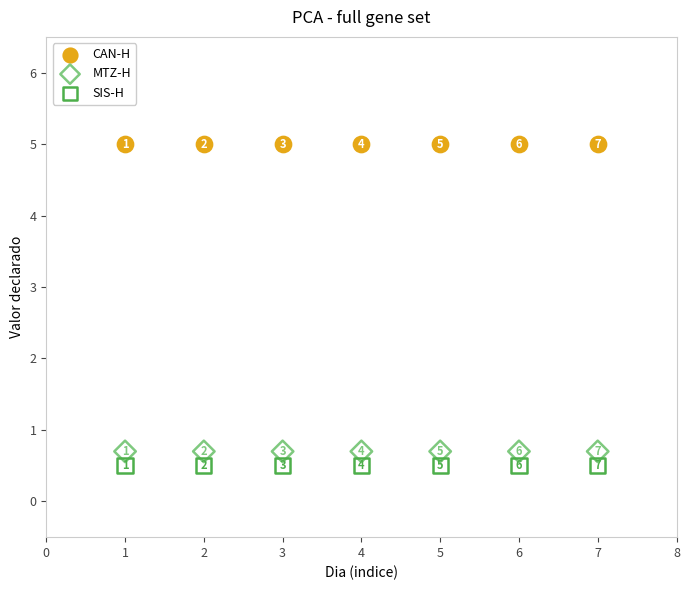

Which series reaches the minimum Y coordinate?

SIS-H